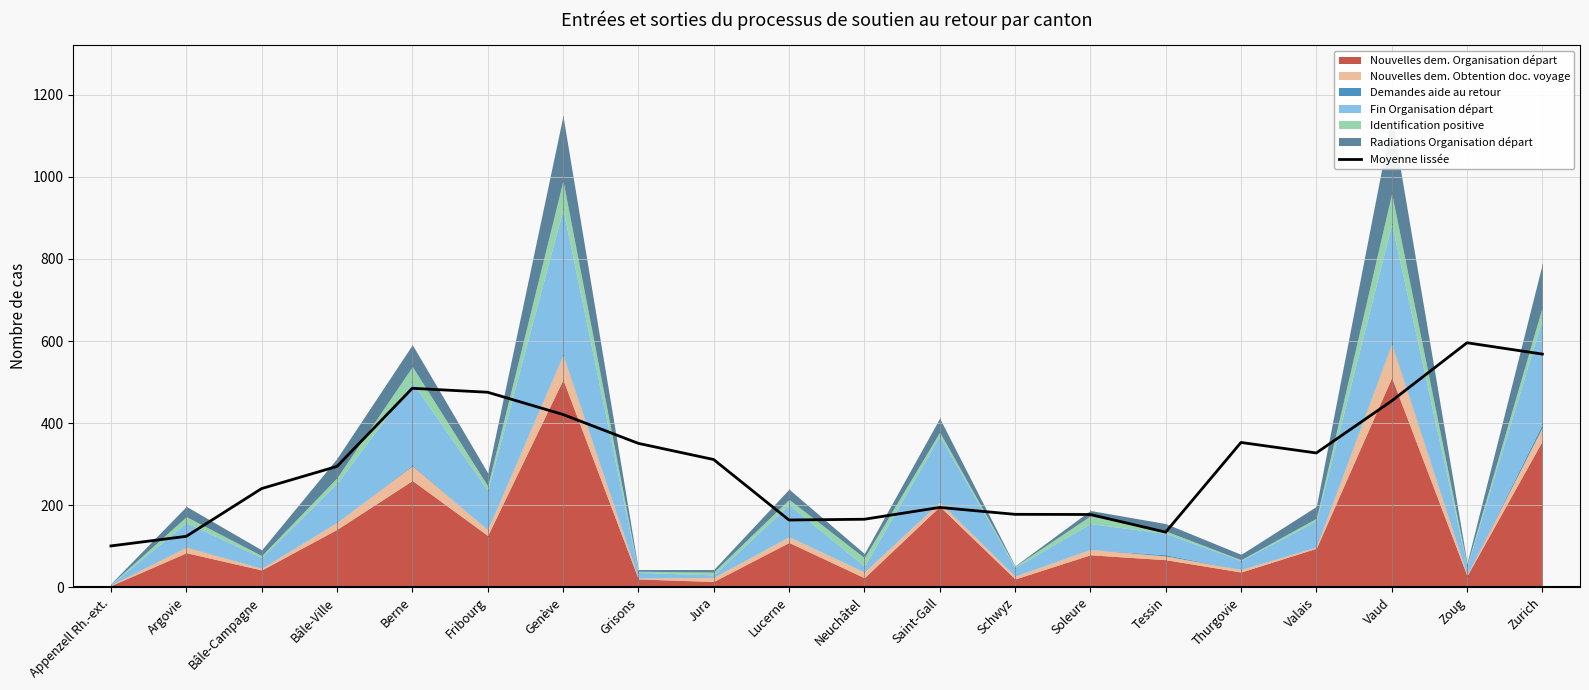

What is the label of the 15th point from the right?

Fribourg